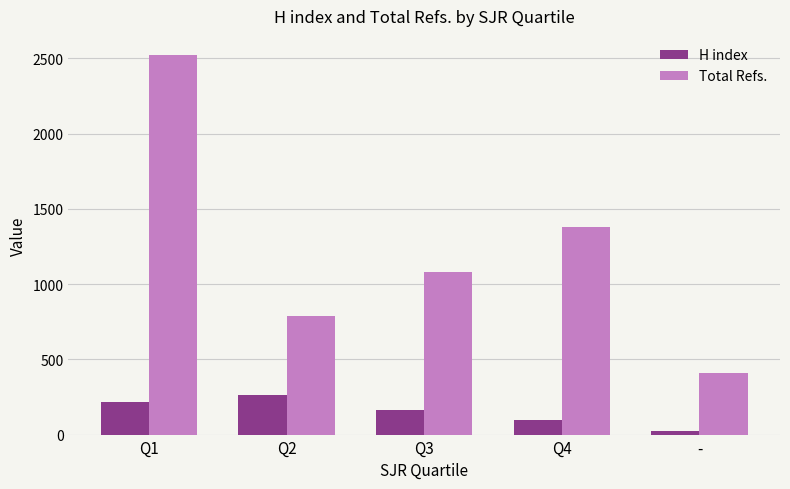

What are all the series names shown in the legend?

H index, Total Refs.